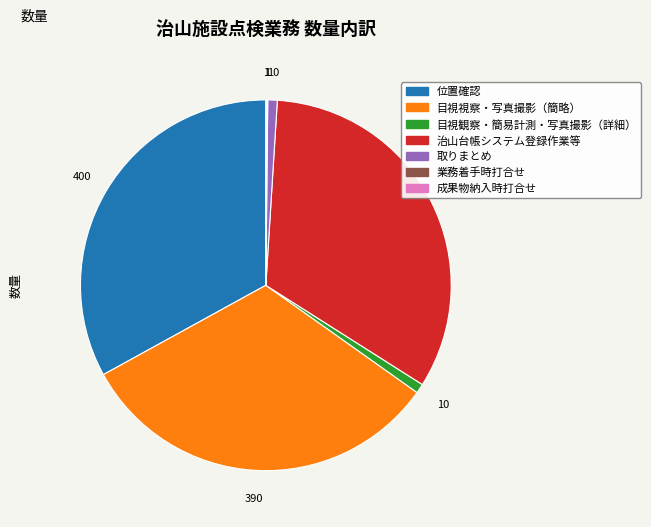

Is there a majority slice in this chart?

No